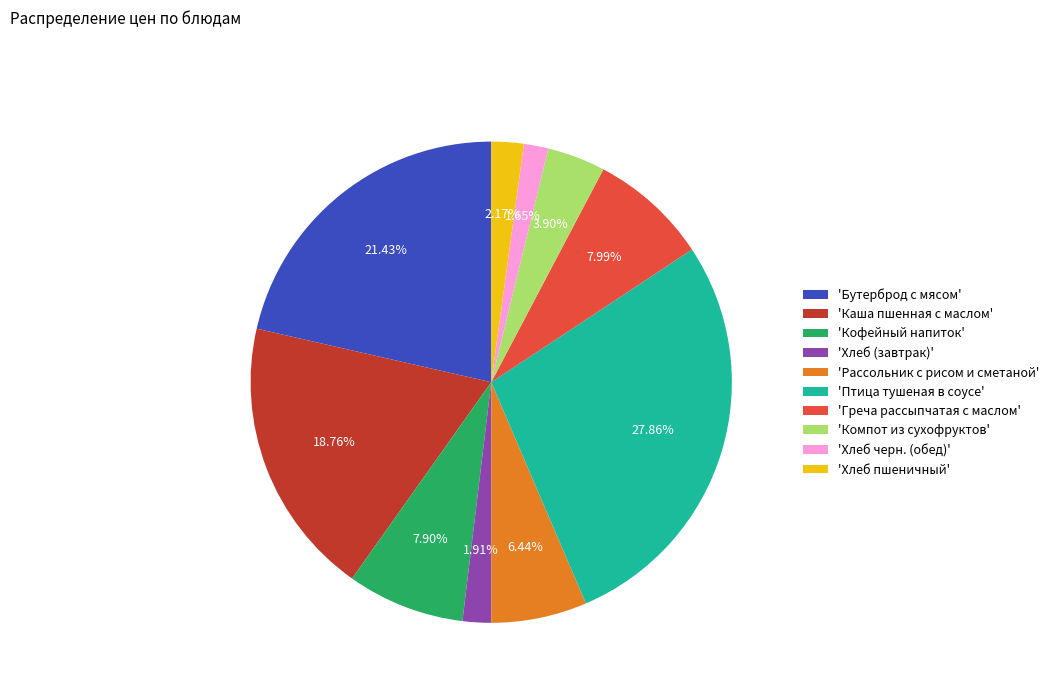

Which has a higher value, 'Кофейный напиток' or 'Компот из сухофруктов'?

'Кофейный напиток'